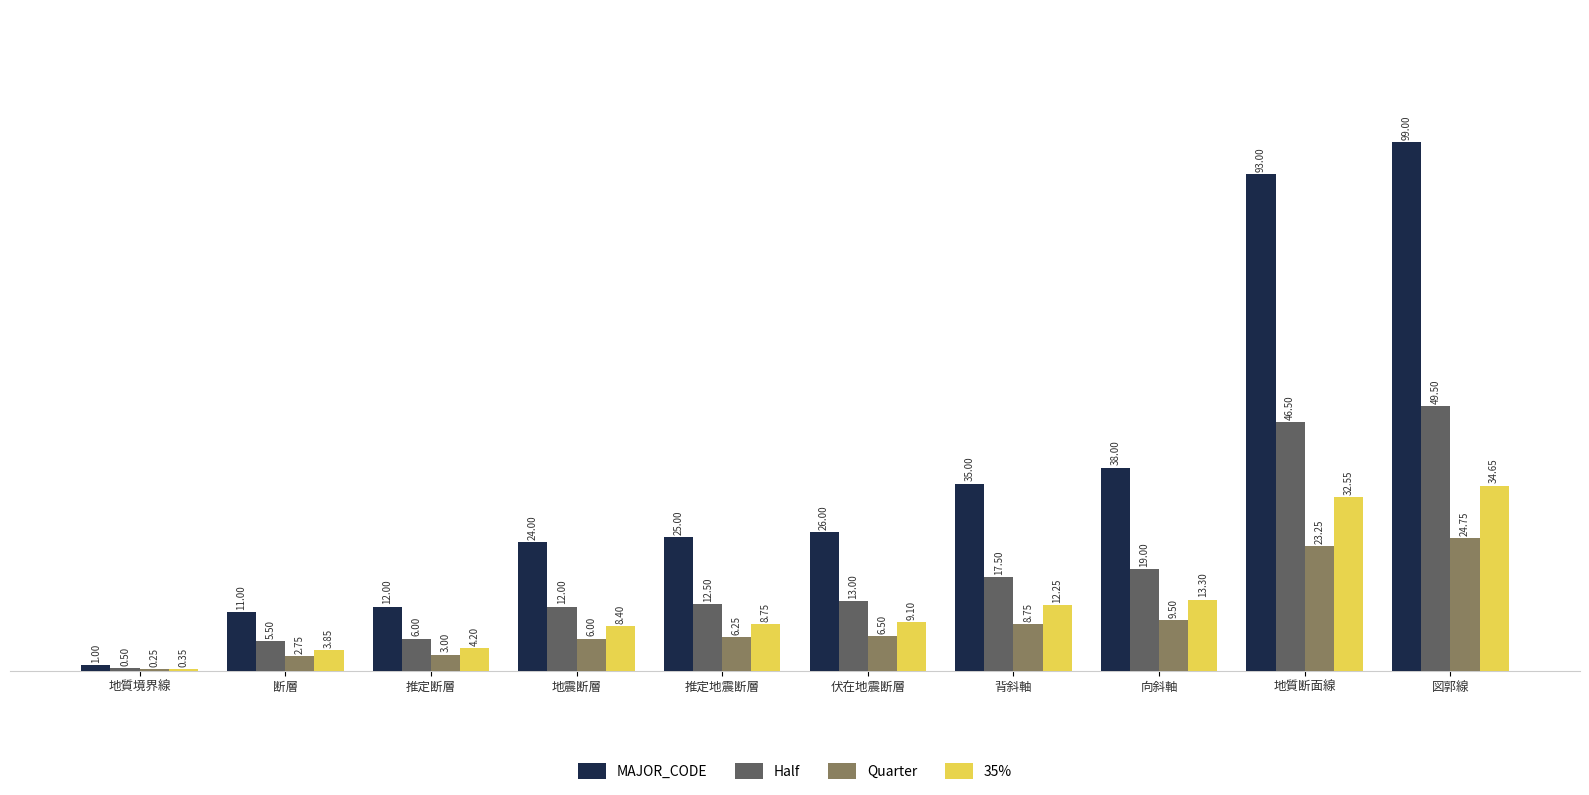

Between 地質境界線 and 断層, which series saw the biggest shift?

MAJOR_CODE